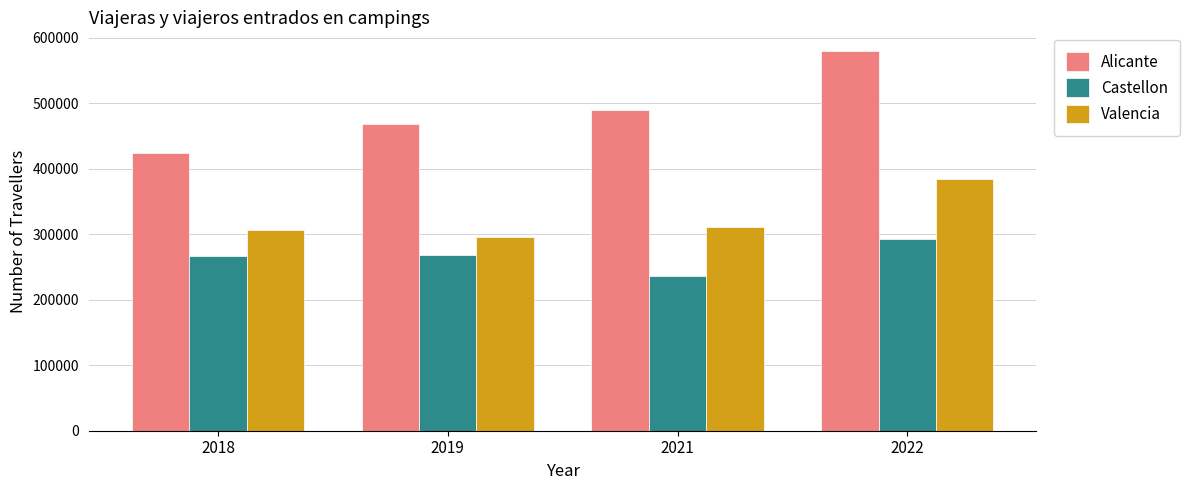

What is the spread (max minus min) of values at 2022?

286504